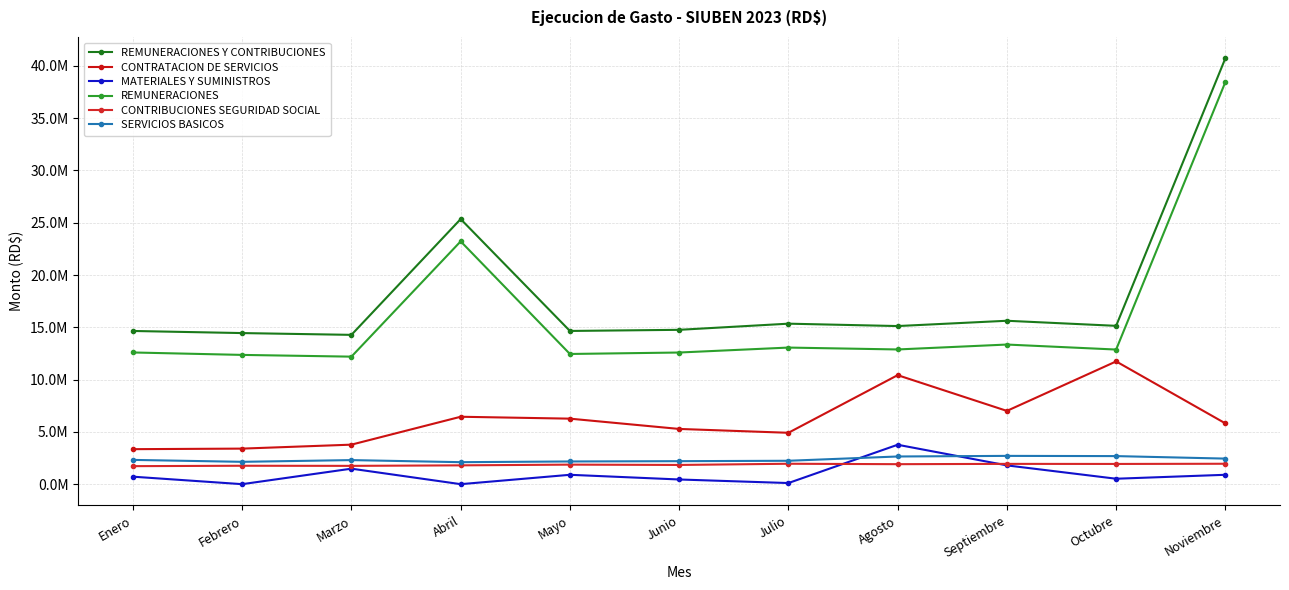

What is the label of the 8th point from the right?

Abril